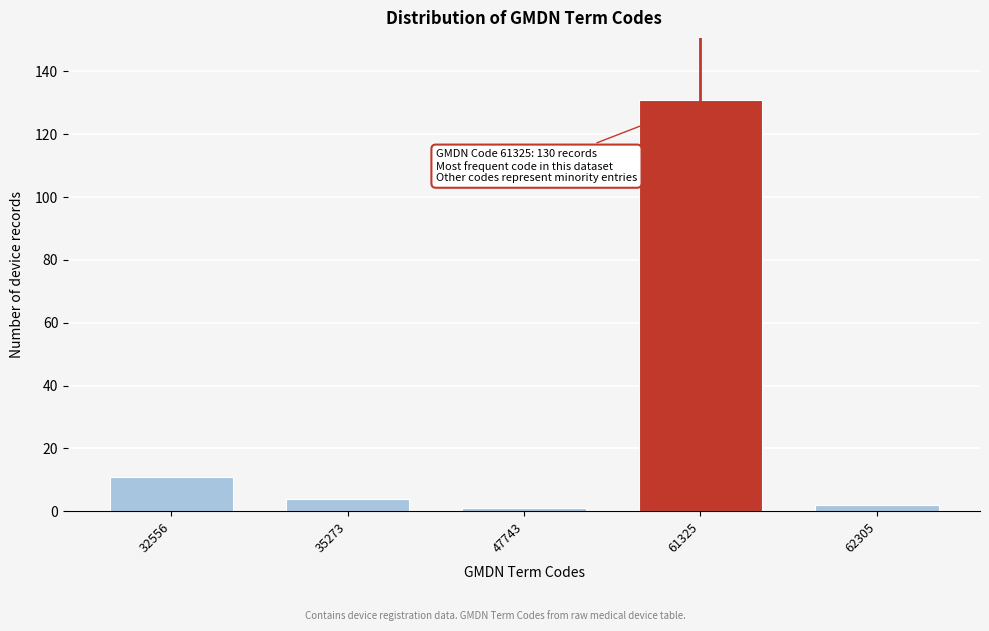

Reading right to left, what are all the values shown in this chart?

2	131	1	4	11